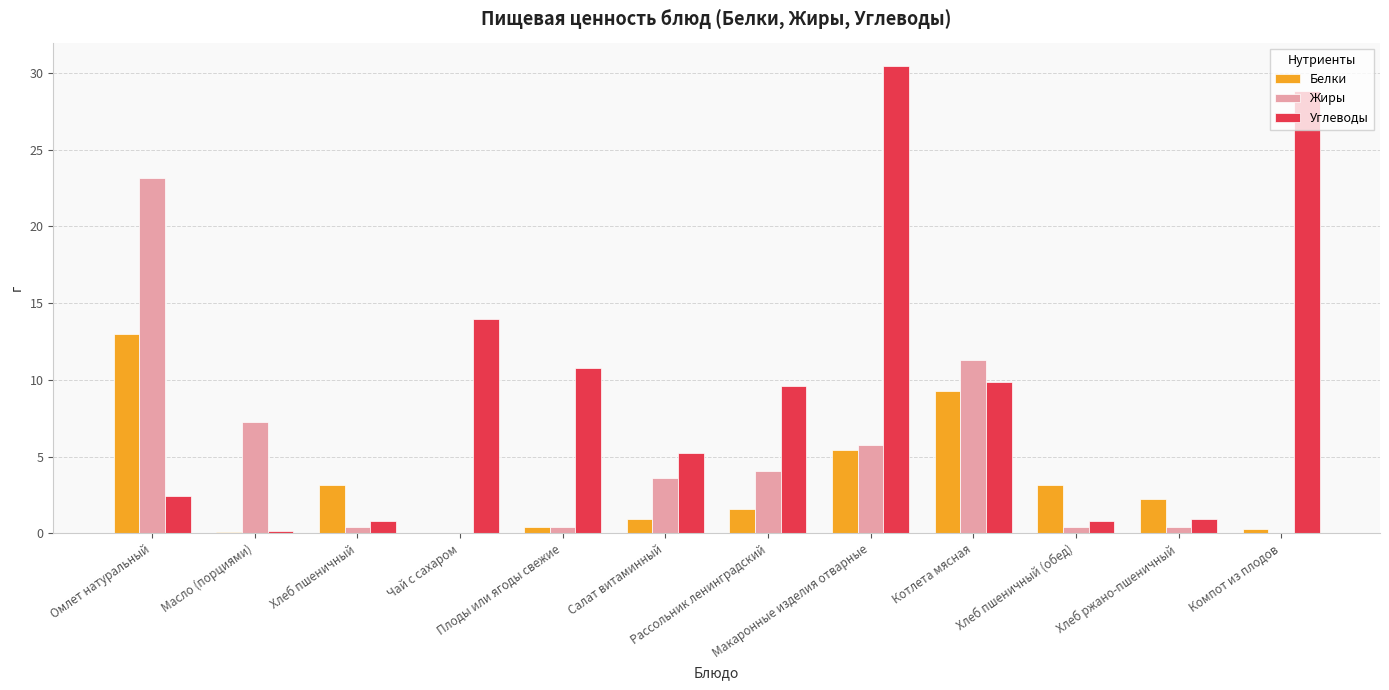

What is the highest value of the Жиры series?

23.2